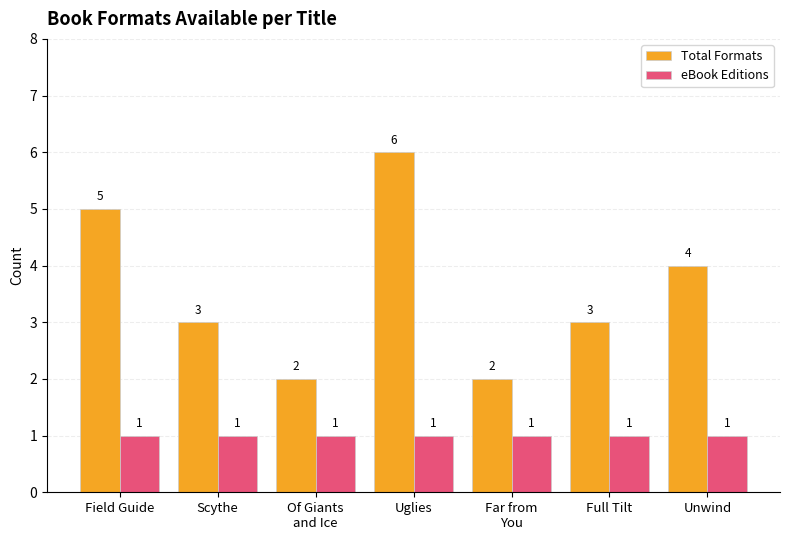

How many Total Formats values are between 2 and 5?

6